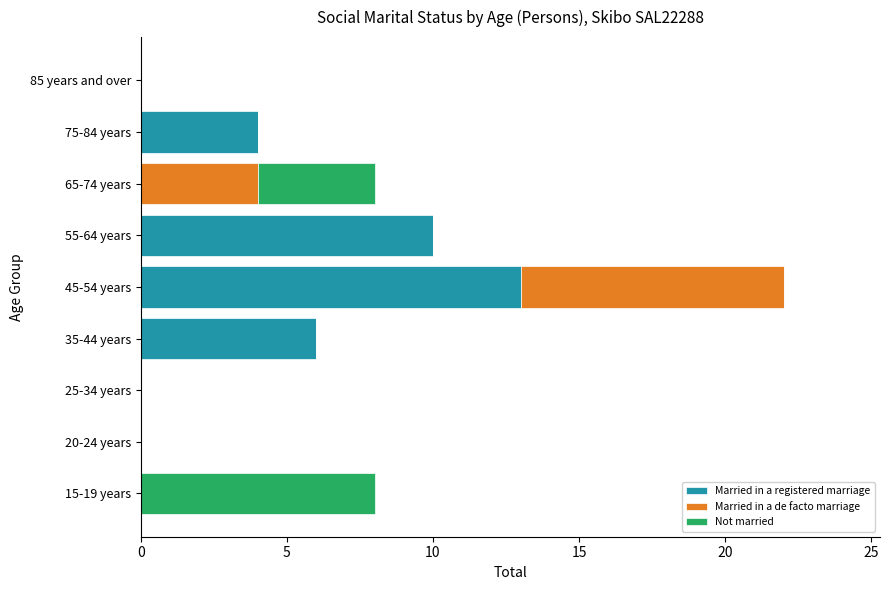

At which category is the sum across all series the highest?

45-54 years